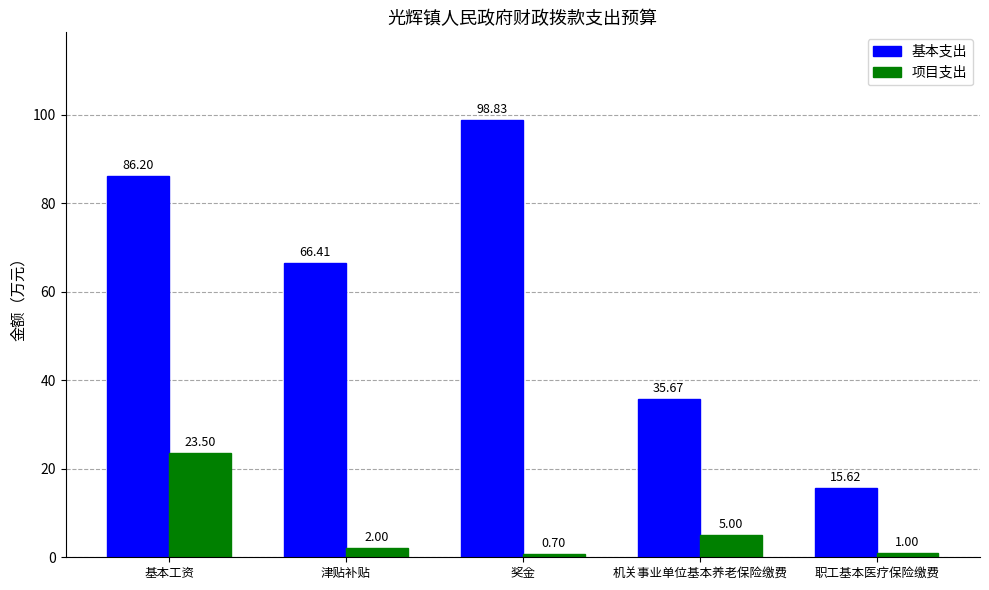

Rank the categories by 基本支出 value from lowest to highest.

职工基本医疗保险缴费, 机关事业单位基本养老保险缴费, 津贴补贴, 基本工资, 奖金